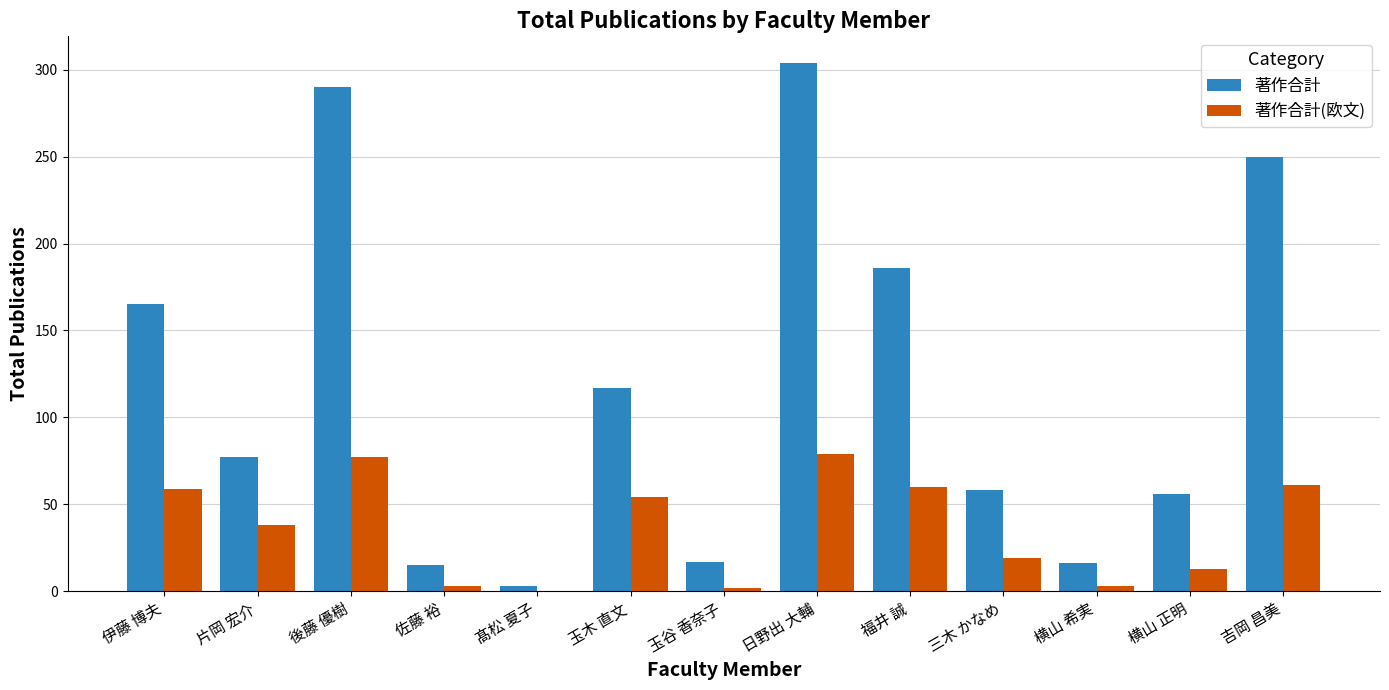

Is the value of 著作合計(欧文) at 福井 誠 greater than the value of 著作合計 at 髙松 夏子?

Yes